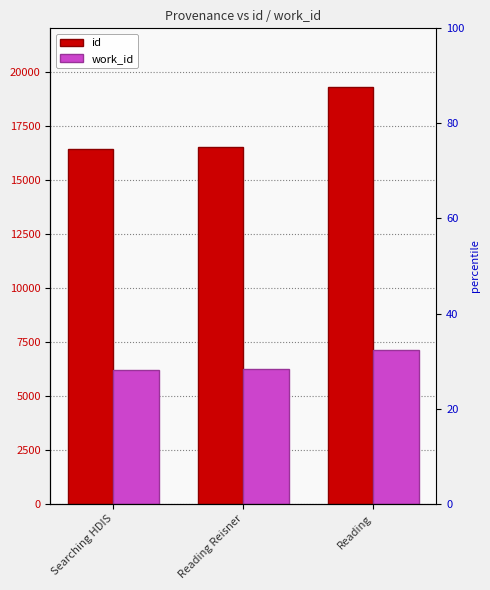

What is the value of the id bar at the 2nd from the left?

16512